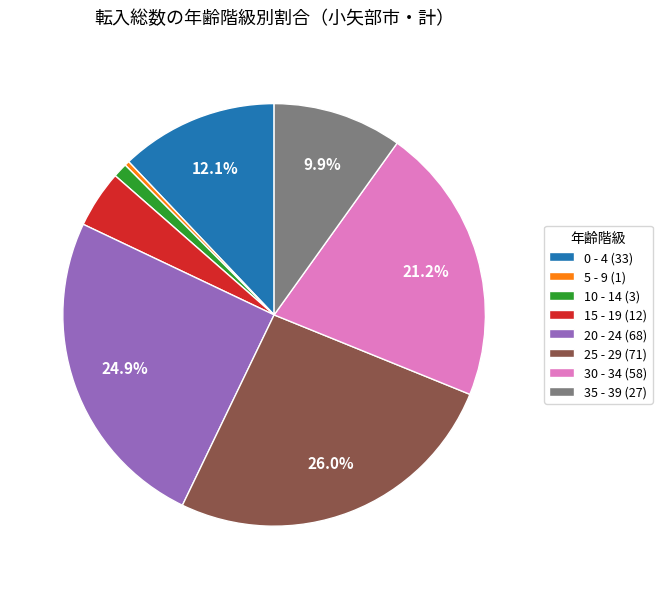

The 10 - 14 slice represents 1% of the pie. True or false?

True